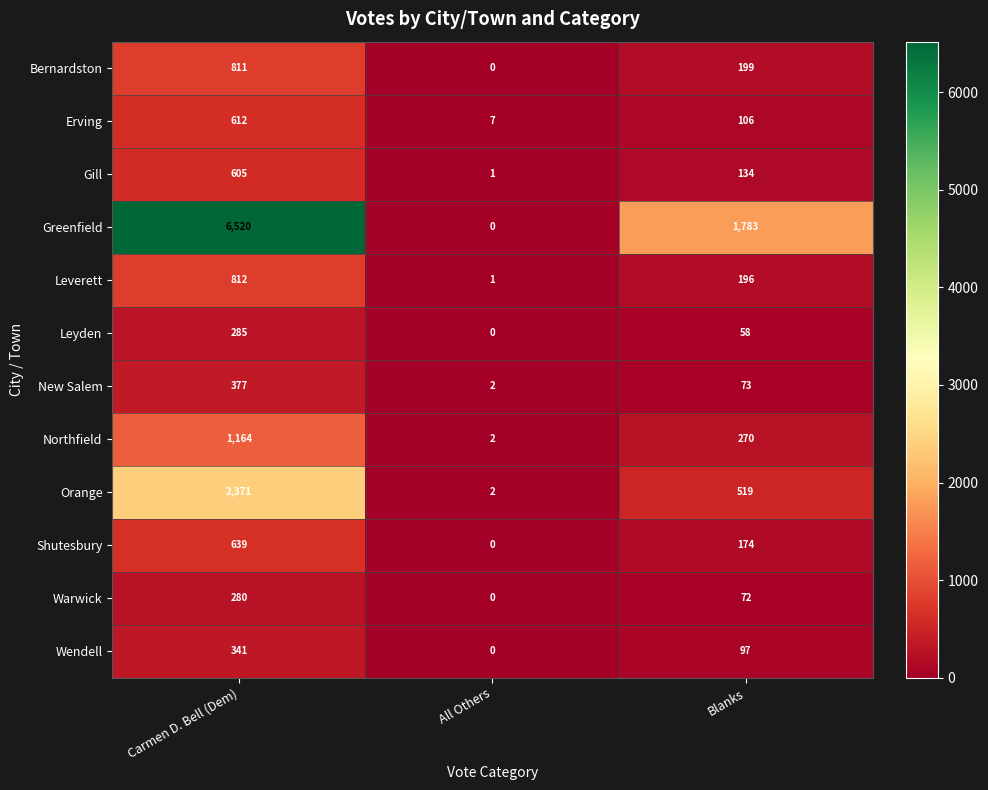

Which series has the largest range (max minus min)?

Greenfield